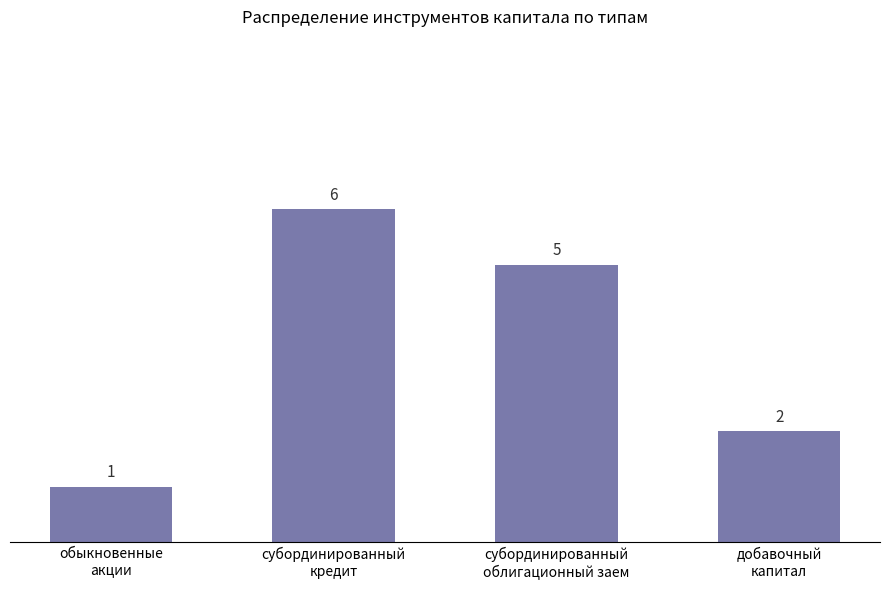

Reading right to left, transcribe all the data shown in this chart.

добавочный
капитал=2	субординированный
облигационный заем=5	субординированный
кредит=6	обыкновенные
акции=1